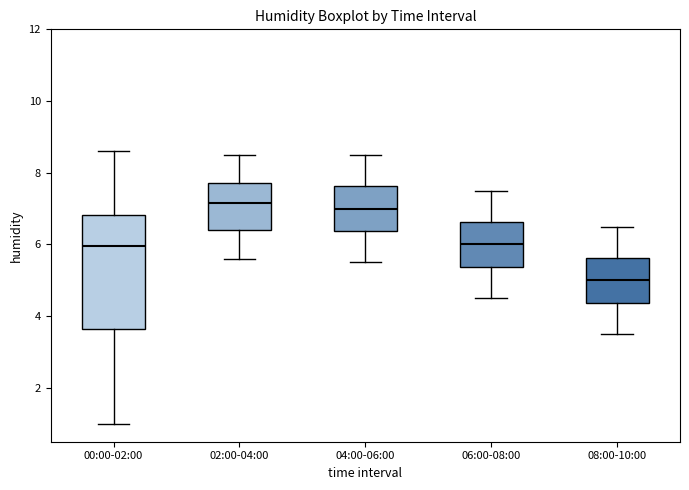

Reading left to right, transcribe this box plot: for each box, give where its median line is, the range the box spans, and where its two whiskers end, as read against the y-axis. The values are not printed on the chart, so give them approximately, as read against the axis.

00:00-02:00: median 6.0, box 3.6 to 6.8, whiskers 1.0 to 8.6
02:00-04:00: median 7.2, box 6.4 to 7.8, whiskers 5.6 to 8.6
04:00-06:00: median 7.0, box 6.4 to 7.6, whiskers 5.6 to 8.6
06:00-08:00: median 6.0, box 5.4 to 6.6, whiskers 4.6 to 7.6
08:00-10:00: median 5.0, box 4.4 to 5.6, whiskers 3.6 to 6.6